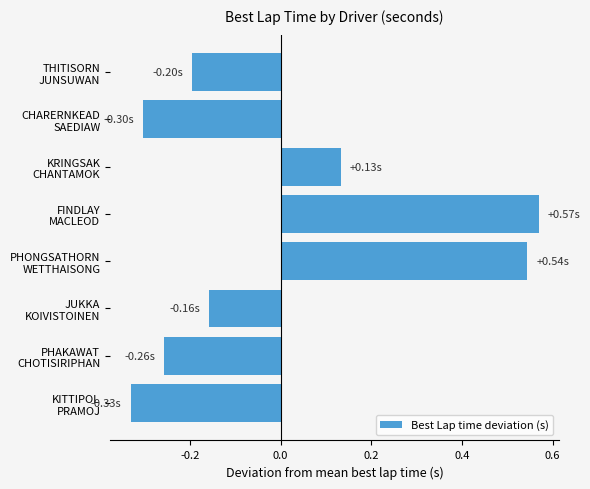

What is the difference between the maximum and minimum values?

0.9